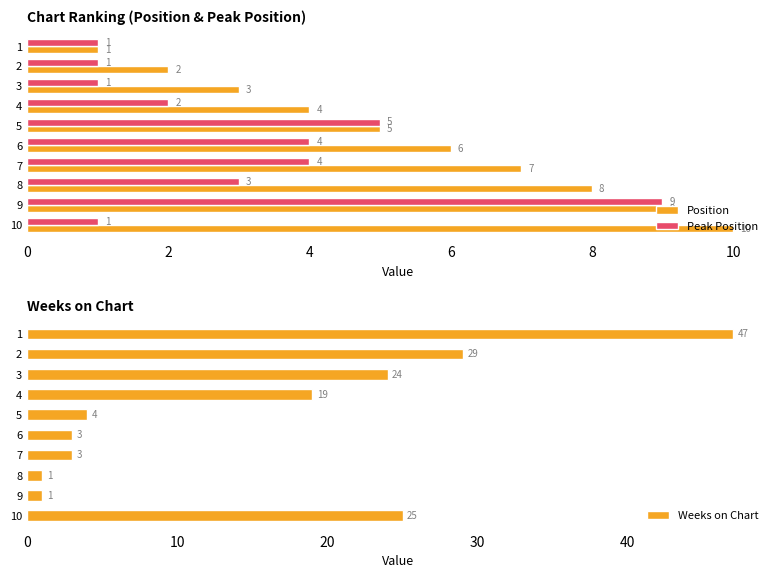

Count the number of categories in the chart.

10